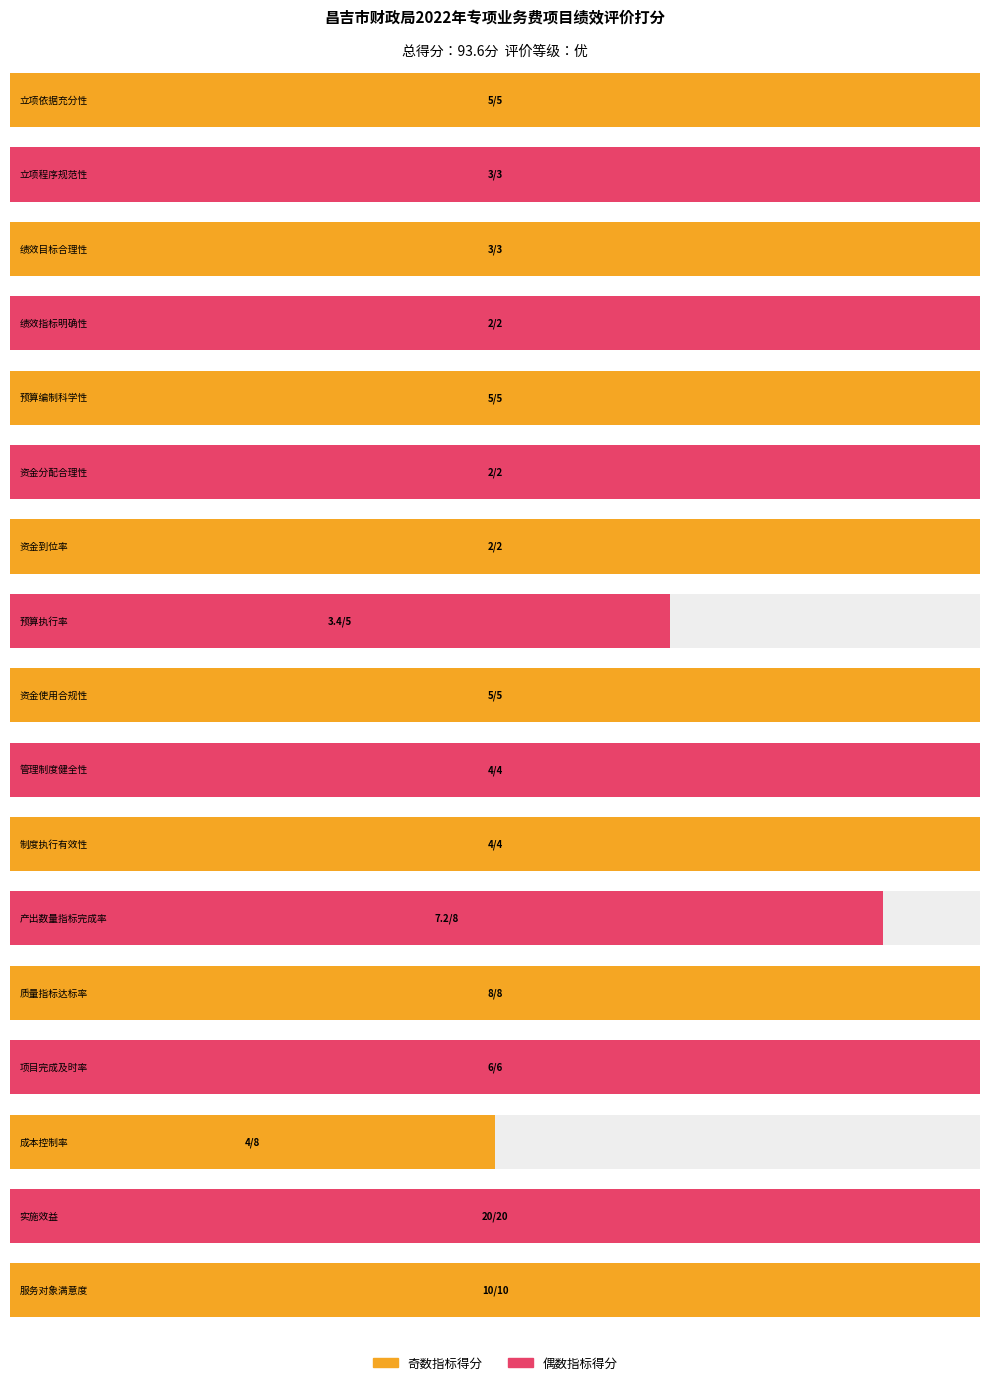

At which category does the chart reach its peak across all series?

实施效益